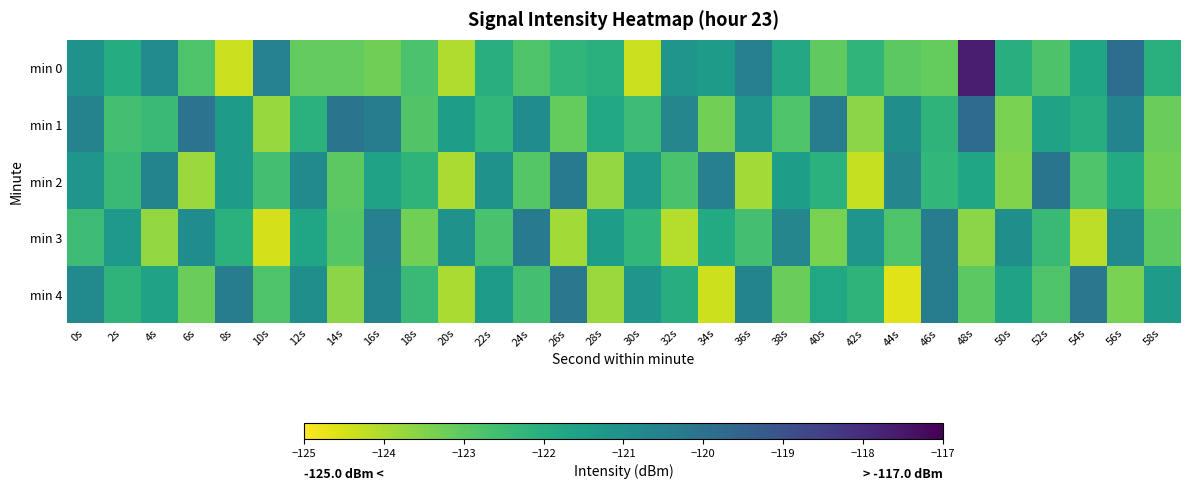

Which label corresponds to the smallest value in the chart?

44s